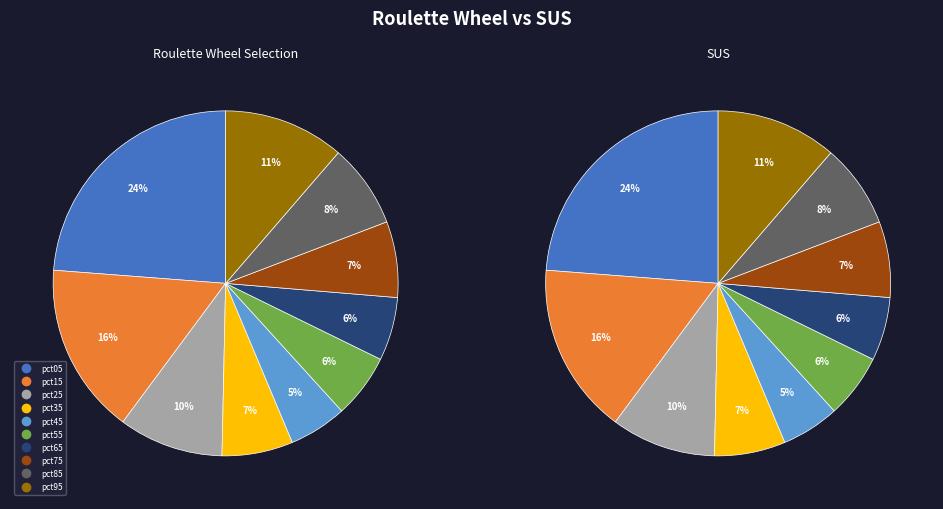

True or false: pct75 accounts for 22% of the total.

False